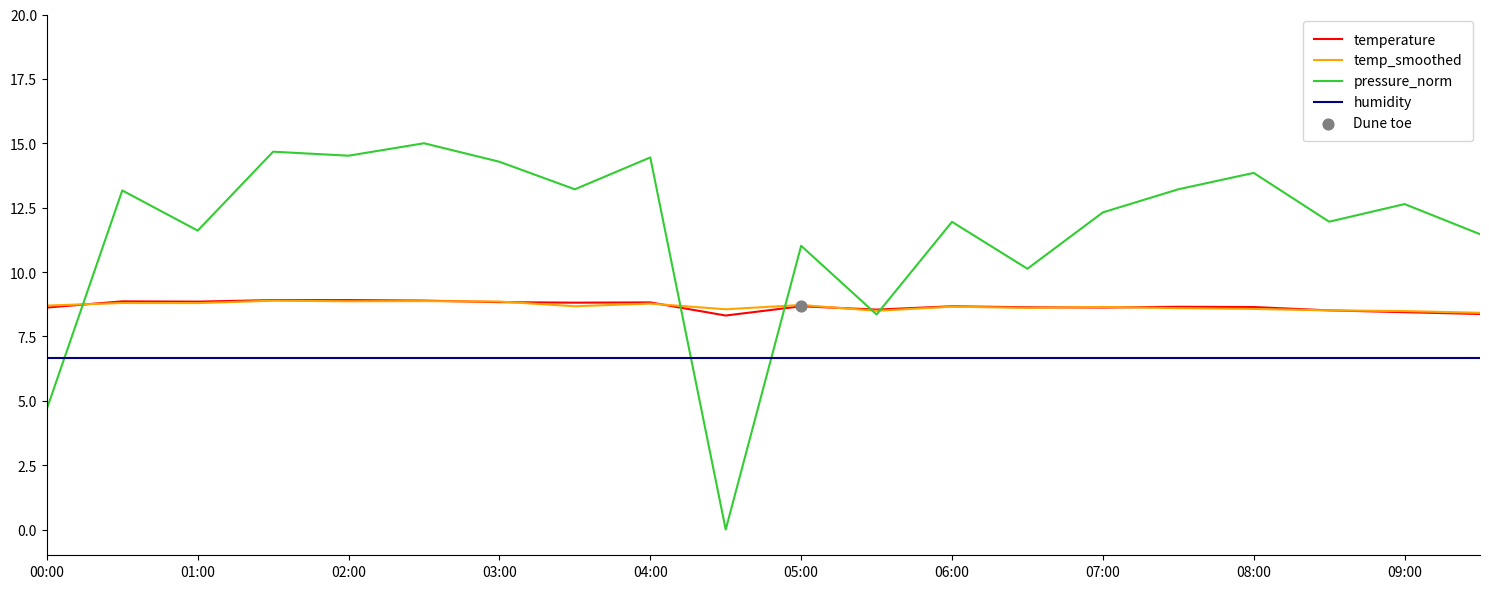

Which series has the largest range (max minus min)?

pressure_norm